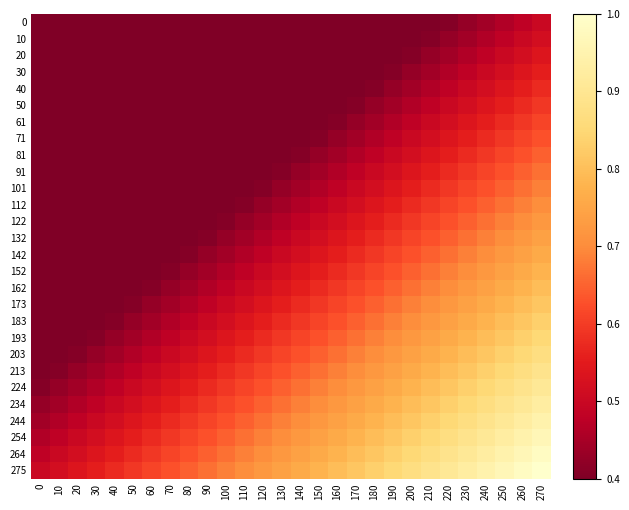

Reading left to right, what are all the values shown in this chart?

0: 0=0.0	10=0.0	20=0.0	30=0.1	40=0.1	50=0.1	60=0.1	70=0.1	80=0.1	90=0.2	100=0.2	110=0.2	120=0.2	130=0.2	140=0.3	150=0.3	160=0.3	170=0.3	180=0.3	190=0.4	200=0.4	210=0.4	220=0.4	230=0.4	240=0.4	250=0.5	260=0.5	270=0.5
10: 0=0.0	10=0.0	20=0.1	30=0.1	40=0.1	50=0.1	60=0.1	70=0.1	80=0.2	90=0.2	100=0.2	110=0.2	120=0.2	130=0.3	140=0.3	150=0.3	160=0.3	170=0.3	180=0.4	190=0.4	200=0.4	210=0.4	220=0.4	230=0.4	240=0.5	250=0.5	260=0.5	270=0.5
20: 0=0.0	10=0.1	20=0.1	30=0.1	40=0.1	50=0.1	60=0.1	70=0.2	80=0.2	90=0.2	100=0.2	110=0.2	120=0.3	130=0.3	140=0.3	150=0.3	160=0.3	170=0.4	180=0.4	190=0.4	200=0.4	210=0.4	220=0.4	230=0.5	240=0.5	250=0.5	260=0.5	270=0.5
30: 0=0.1	10=0.1	20=0.1	30=0.1	40=0.1	50=0.1	60=0.2	70=0.2	80=0.2	90=0.2	100=0.2	110=0.3	120=0.3	130=0.3	140=0.3	150=0.3	160=0.4	170=0.4	180=0.4	190=0.4	200=0.4	210=0.4	220=0.5	230=0.5	240=0.5	250=0.5	260=0.5	270=0.6
40: 0=0.1	10=0.1	20=0.1	30=0.1	40=0.1	50=0.2	60=0.2	70=0.2	80=0.2	90=0.2	100=0.3	110=0.3	120=0.3	130=0.3	140=0.3	150=0.4	160=0.4	170=0.4	180=0.4	190=0.4	200=0.4	210=0.5	220=0.5	230=0.5	240=0.5	250=0.5	260=0.6	270=0.6
50: 0=0.1	10=0.1	20=0.1	30=0.1	40=0.2	50=0.2	60=0.2	70=0.2	80=0.2	90=0.3	100=0.3	110=0.3	120=0.3	130=0.3	140=0.4	150=0.4	160=0.4	170=0.4	180=0.4	190=0.4	200=0.5	210=0.5	220=0.5	230=0.5	240=0.5	250=0.6	260=0.6	270=0.6
61: 0=0.1	10=0.1	20=0.1	30=0.2	40=0.2	50=0.2	60=0.2	70=0.2	80=0.3	90=0.3	100=0.3	110=0.3	120=0.3	130=0.4	140=0.4	150=0.4	160=0.4	170=0.4	180=0.4	190=0.5	200=0.5	210=0.5	220=0.5	230=0.5	240=0.6	250=0.6	260=0.6	270=0.6
71: 0=0.1	10=0.1	20=0.2	30=0.2	40=0.2	50=0.2	60=0.2	70=0.3	80=0.3	90=0.3	100=0.3	110=0.3	120=0.4	130=0.4	140=0.4	150=0.4	160=0.4	170=0.4	180=0.5	190=0.5	200=0.5	210=0.5	220=0.5	230=0.6	240=0.6	250=0.6	260=0.6	270=0.6
81: 0=0.1	10=0.2	20=0.2	30=0.2	40=0.2	50=0.2	60=0.3	70=0.3	80=0.3	90=0.3	100=0.3	110=0.4	120=0.4	130=0.4	140=0.4	150=0.4	160=0.4	170=0.5	180=0.5	190=0.5	200=0.5	210=0.5	220=0.6	230=0.6	240=0.6	250=0.6	260=0.6	270=0.6
91: 0=0.2	10=0.2	20=0.2	30=0.2	40=0.2	50=0.3	60=0.3	70=0.3	80=0.3	90=0.3	100=0.4	110=0.4	120=0.4	130=0.4	140=0.4	150=0.4	160=0.5	170=0.5	180=0.5	190=0.5	200=0.5	210=0.6	220=0.6	230=0.6	240=0.6	250=0.6	260=0.6	270=0.7
101: 0=0.2	10=0.2	20=0.2	30=0.2	40=0.3	50=0.3	60=0.3	70=0.3	80=0.3	90=0.4	100=0.4	110=0.4	120=0.4	130=0.4	140=0.4	150=0.5	160=0.5	170=0.5	180=0.5	190=0.5	200=0.6	210=0.6	220=0.6	230=0.6	240=0.6	250=0.6	260=0.7	270=0.7
112: 0=0.2	10=0.2	20=0.2	30=0.3	40=0.3	50=0.3	60=0.3	70=0.3	80=0.4	90=0.4	100=0.4	110=0.4	120=0.4	130=0.4	140=0.5	150=0.5	160=0.5	170=0.5	180=0.5	190=0.6	200=0.6	210=0.6	220=0.6	230=0.6	240=0.6	250=0.7	260=0.7	270=0.7
122: 0=0.2	10=0.2	20=0.3	30=0.3	40=0.3	50=0.3	60=0.3	70=0.4	80=0.4	90=0.4	100=0.4	110=0.4	120=0.4	130=0.5	140=0.5	150=0.5	160=0.5	170=0.5	180=0.6	190=0.6	200=0.6	210=0.6	220=0.6	230=0.6	240=0.7	250=0.7	260=0.7	270=0.7
132: 0=0.2	10=0.3	20=0.3	30=0.3	40=0.3	50=0.3	60=0.4	70=0.4	80=0.4	90=0.4	100=0.4	110=0.4	120=0.5	130=0.5	140=0.5	150=0.5	160=0.5	170=0.6	180=0.6	190=0.6	200=0.6	210=0.6	220=0.6	230=0.7	240=0.7	250=0.7	260=0.7	270=0.7
142: 0=0.3	10=0.3	20=0.3	30=0.3	40=0.3	50=0.4	60=0.4	70=0.4	80=0.4	90=0.4	100=0.4	110=0.5	120=0.5	130=0.5	140=0.5	150=0.5	160=0.6	170=0.6	180=0.6	190=0.6	200=0.6	210=0.6	220=0.7	230=0.7	240=0.7	250=0.7	260=0.7	270=0.8
152: 0=0.3	10=0.3	20=0.3	30=0.3	40=0.4	50=0.4	60=0.4	70=0.4	80=0.4	90=0.4	100=0.5	110=0.5	120=0.5	130=0.5	140=0.5	150=0.6	160=0.6	170=0.6	180=0.6	190=0.6	200=0.6	210=0.7	220=0.7	230=0.7	240=0.7	250=0.7	260=0.8	270=0.8
162: 0=0.3	10=0.3	20=0.3	30=0.4	40=0.4	50=0.4	60=0.4	70=0.4	80=0.4	90=0.5	100=0.5	110=0.5	120=0.5	130=0.5	140=0.6	150=0.6	160=0.6	170=0.6	180=0.6	190=0.6	200=0.7	210=0.7	220=0.7	230=0.7	240=0.7	250=0.8	260=0.8	270=0.8
173: 0=0.3	10=0.3	20=0.4	30=0.4	40=0.4	50=0.4	60=0.4	70=0.4	80=0.5	90=0.5	100=0.5	110=0.5	120=0.5	130=0.6	140=0.6	150=0.6	160=0.6	170=0.6	180=0.6	190=0.7	200=0.7	210=0.7	220=0.7	230=0.7	240=0.8	250=0.8	260=0.8	270=0.8
183: 0=0.3	10=0.4	20=0.4	30=0.4	40=0.4	50=0.4	60=0.4	70=0.5	80=0.5	90=0.5	100=0.5	110=0.5	120=0.6	130=0.6	140=0.6	150=0.6	160=0.6	170=0.6	180=0.7	190=0.7	200=0.7	210=0.7	220=0.7	230=0.8	240=0.8	250=0.8	260=0.8	270=0.8
193: 0=0.4	10=0.4	20=0.4	30=0.4	40=0.4	50=0.4	60=0.5	70=0.5	80=0.5	90=0.5	100=0.5	110=0.6	120=0.6	130=0.6	140=0.6	150=0.6	160=0.6	170=0.7	180=0.7	190=0.7	200=0.7	210=0.7	220=0.8	230=0.8	240=0.8	250=0.8	260=0.8	270=0.9
203: 0=0.4	10=0.4	20=0.4	30=0.4	40=0.4	50=0.5	60=0.5	70=0.5	80=0.5	90=0.5	100=0.6	110=0.6	120=0.6	130=0.6	140=0.6	150=0.6	160=0.7	170=0.7	180=0.7	190=0.7	200=0.7	210=0.8	220=0.8	230=0.8	240=0.8	250=0.8	260=0.9	270=0.9
213: 0=0.4	10=0.4	20=0.4	30=0.4	40=0.5	50=0.5	60=0.5	70=0.5	80=0.5	90=0.6	100=0.6	110=0.6	120=0.6	130=0.6	140=0.6	150=0.7	160=0.7	170=0.7	180=0.7	190=0.7	200=0.8	210=0.8	220=0.8	230=0.8	240=0.8	250=0.9	260=0.9	270=0.9
224: 0=0.4	10=0.4	20=0.4	30=0.5	40=0.5	50=0.5	60=0.5	70=0.5	80=0.6	90=0.6	100=0.6	110=0.6	120=0.6	130=0.6	140=0.7	150=0.7	160=0.7	170=0.7	180=0.7	190=0.8	200=0.8	210=0.8	220=0.8	230=0.8	240=0.9	250=0.9	260=0.9	270=0.9
234: 0=0.4	10=0.4	20=0.5	30=0.5	40=0.5	50=0.5	60=0.5	70=0.6	80=0.6	90=0.6	100=0.6	110=0.6	120=0.6	130=0.7	140=0.7	150=0.7	160=0.7	170=0.7	180=0.8	190=0.8	200=0.8	210=0.8	220=0.8	230=0.9	240=0.9	250=0.9	260=0.9	270=0.9
244: 0=0.4	10=0.5	20=0.5	30=0.5	40=0.5	50=0.5	60=0.6	70=0.6	80=0.6	90=0.6	100=0.6	110=0.6	120=0.7	130=0.7	140=0.7	150=0.7	160=0.7	170=0.8	180=0.8	190=0.8	200=0.8	210=0.8	220=0.9	230=0.9	240=0.9	250=0.9	260=0.9	270=0.9
254: 0=0.5	10=0.5	20=0.5	30=0.5	40=0.5	50=0.6	60=0.6	70=0.6	80=0.6	90=0.6	100=0.6	110=0.7	120=0.7	130=0.7	140=0.7	150=0.7	160=0.8	170=0.8	180=0.8	190=0.8	200=0.8	210=0.9	220=0.9	230=0.9	240=0.9	250=0.9	260=0.9	270=1.0
264: 0=0.5	10=0.5	20=0.5	30=0.5	40=0.6	50=0.6	60=0.6	70=0.6	80=0.6	90=0.6	100=0.7	110=0.7	120=0.7	130=0.7	140=0.7	150=0.8	160=0.8	170=0.8	180=0.8	190=0.8	200=0.9	210=0.9	220=0.9	230=0.9	240=0.9	250=0.9	260=1.0	270=1.0
275: 0=0.5	10=0.5	20=0.5	30=0.6	40=0.6	50=0.6	60=0.6	70=0.6	80=0.6	90=0.7	100=0.7	110=0.7	120=0.7	130=0.7	140=0.8	150=0.8	160=0.8	170=0.8	180=0.8	190=0.9	200=0.9	210=0.9	220=0.9	230=0.9	240=0.9	250=1.0	260=1.0	270=1.0